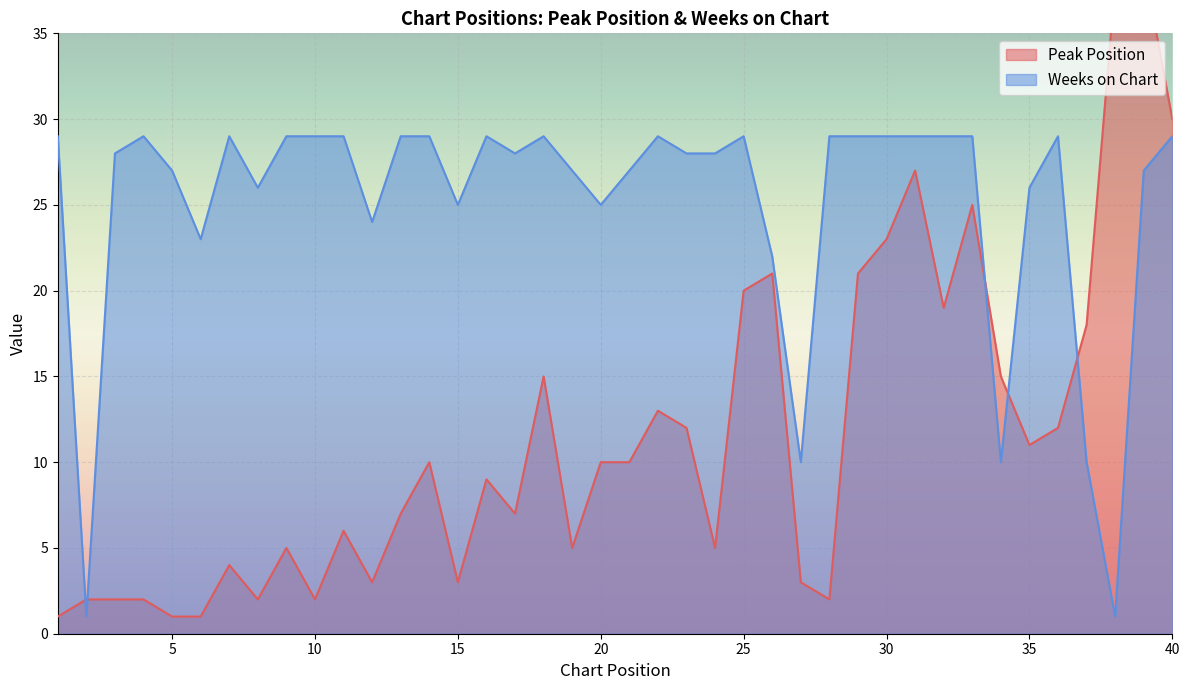

What is the total value across all series at 13?

36